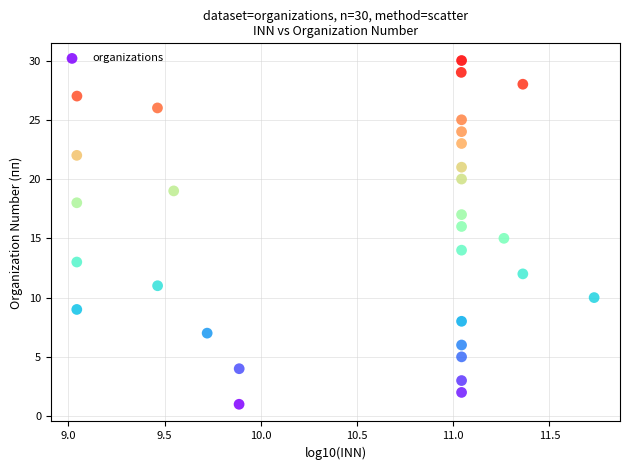

What is the range of Y values (max minus min)?

29